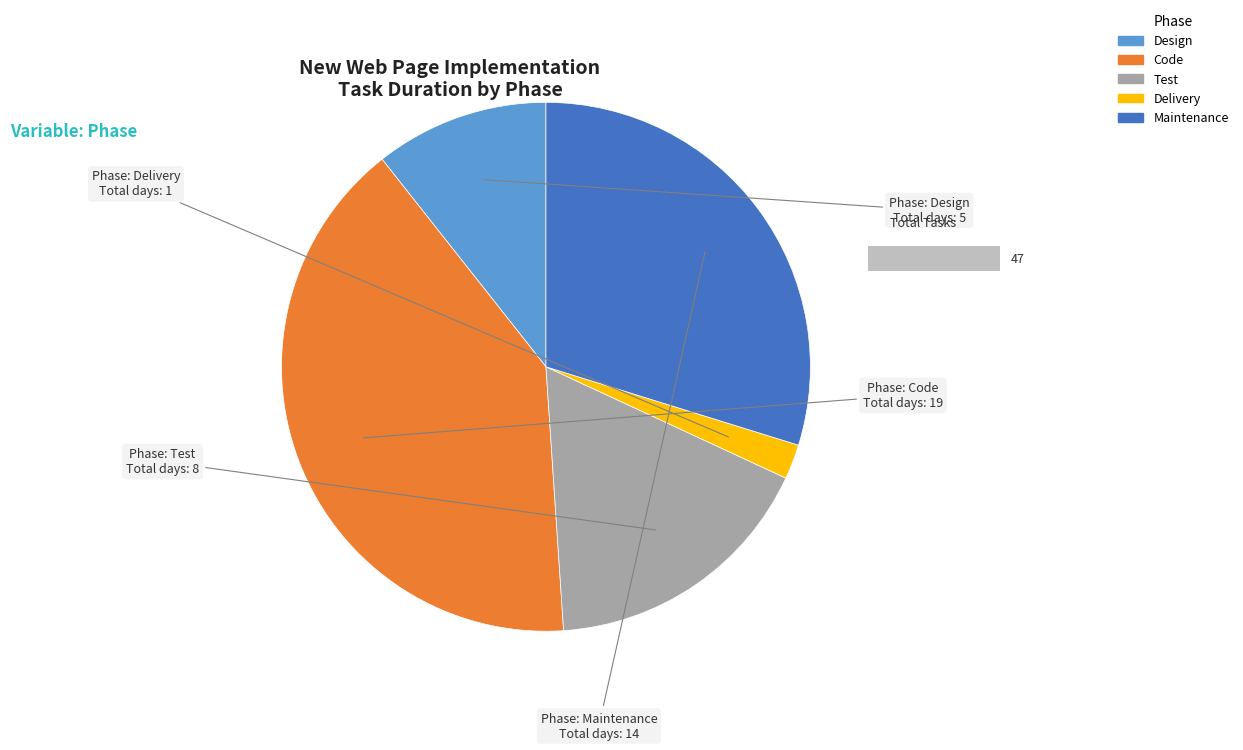

True or false: Code accounts for 26% of the total.

False